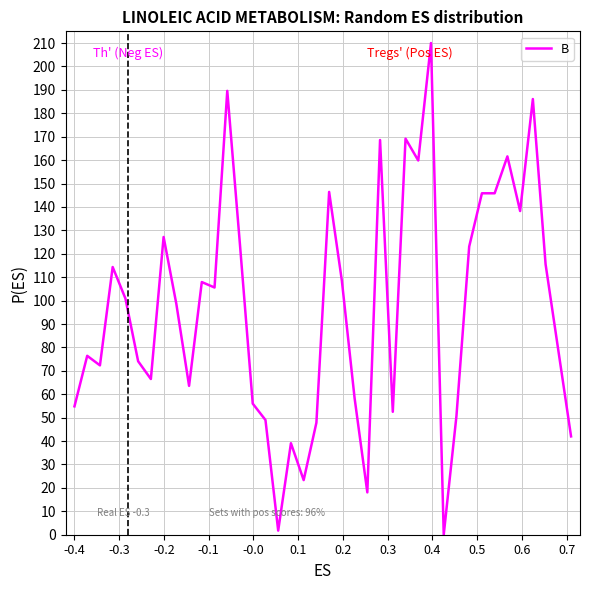

Reading left to right, transcribe all the data shown in this chart.

54.8	76.4	72.3	114.3	100.9	74.1	66.5	127.2	98.6	63.6	107.9	105.6	189.6	123.7	56.0	49.0	1.8	39.1	23.3	47.8	146.4	108.5	58.3	18.1	168.6	52.5	169.2	159.8	210.0	0.0	50.8	123.1	145.8	145.8	161.6	138.2	186.1	115.5	78.8	42.0